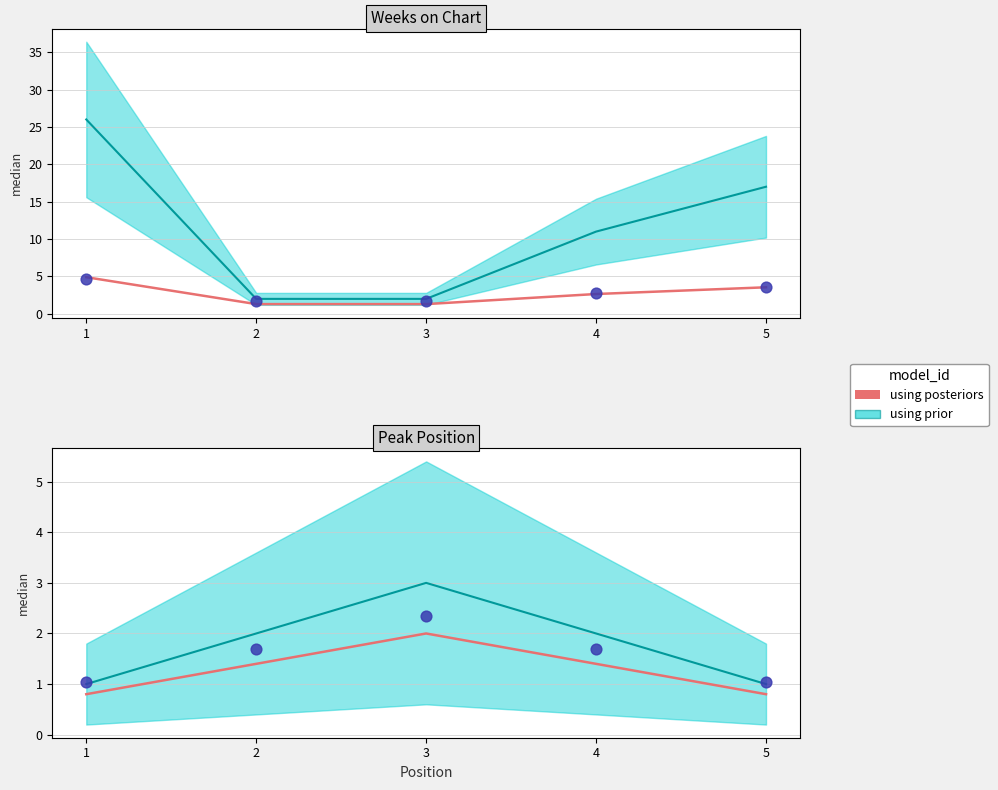

Which has a higher value, 5 or 1?

5